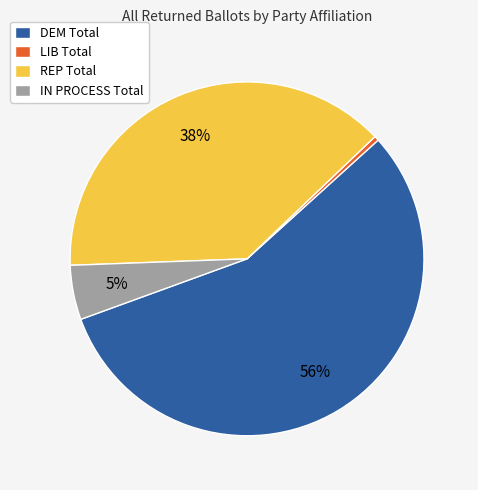

To the nearest percent, what percentage of the pie is IN PROCESS Total?

5%